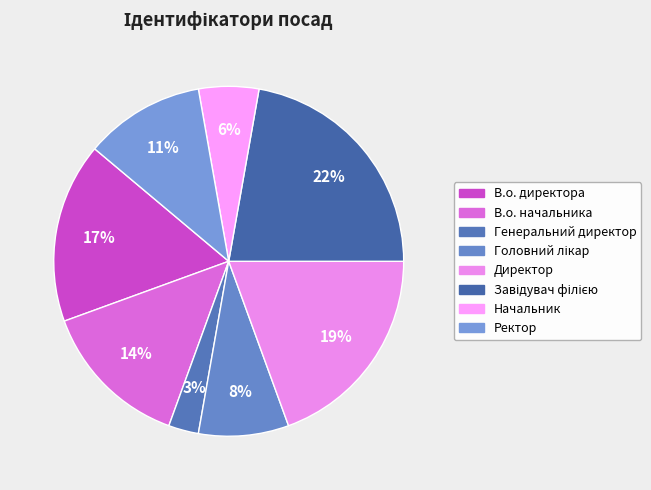

Rank the categories by value from highest to lowest.

Завідувач філією, Директор, В.о. директора, В.о. начальника, Ректор, Головний лікар, Начальник, Генеральний директор